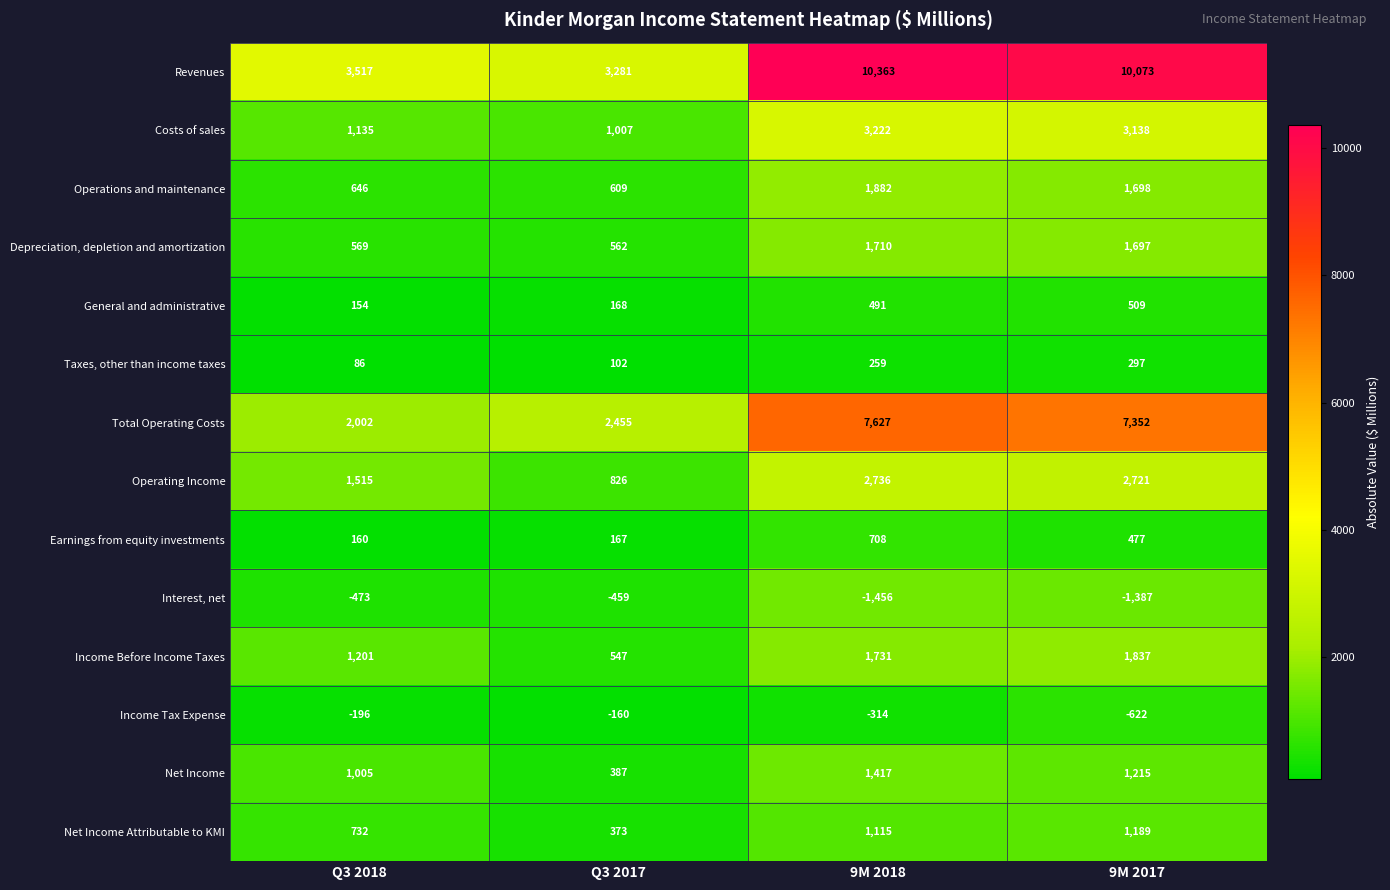

What is the average value of the Operations and maintenance series?

1209